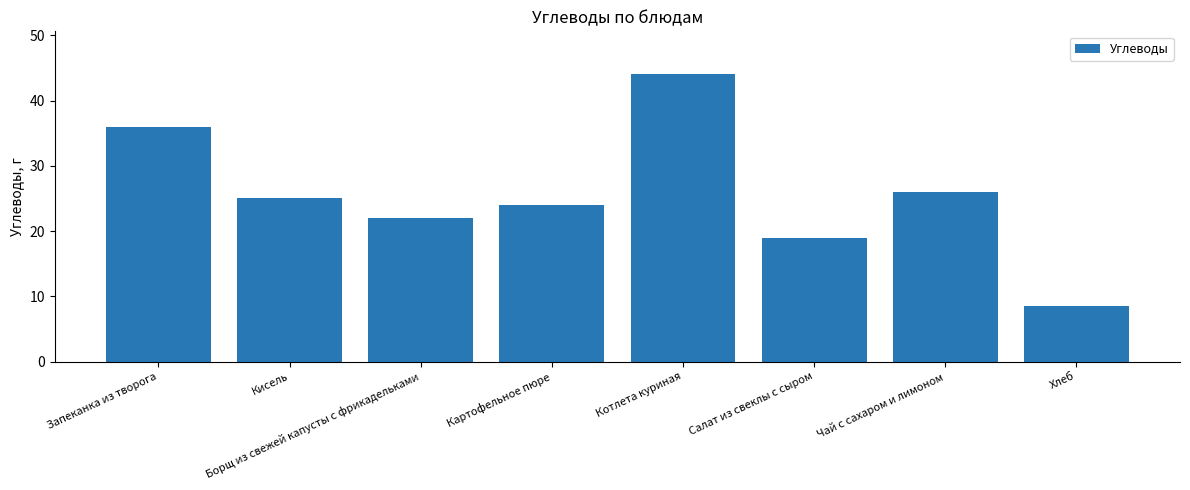

Where is the data nearest to the value 26?

Чай с сахаром и лимоном